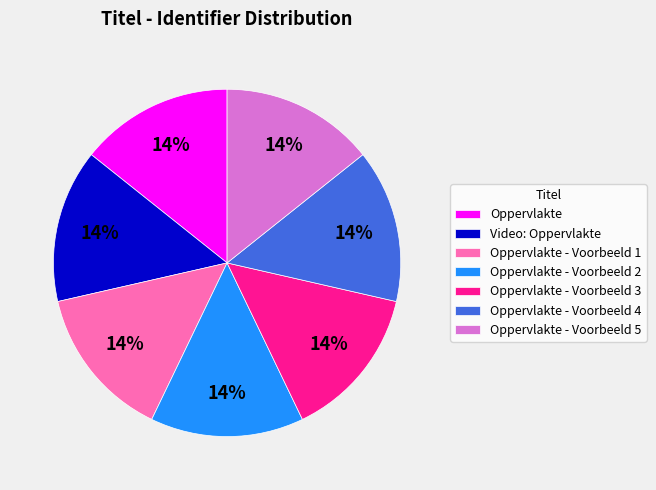

What is the ratio of the value at Oppervlakte - Voorbeeld 4 to the value at Oppervlakte - Voorbeeld 2?

1.0